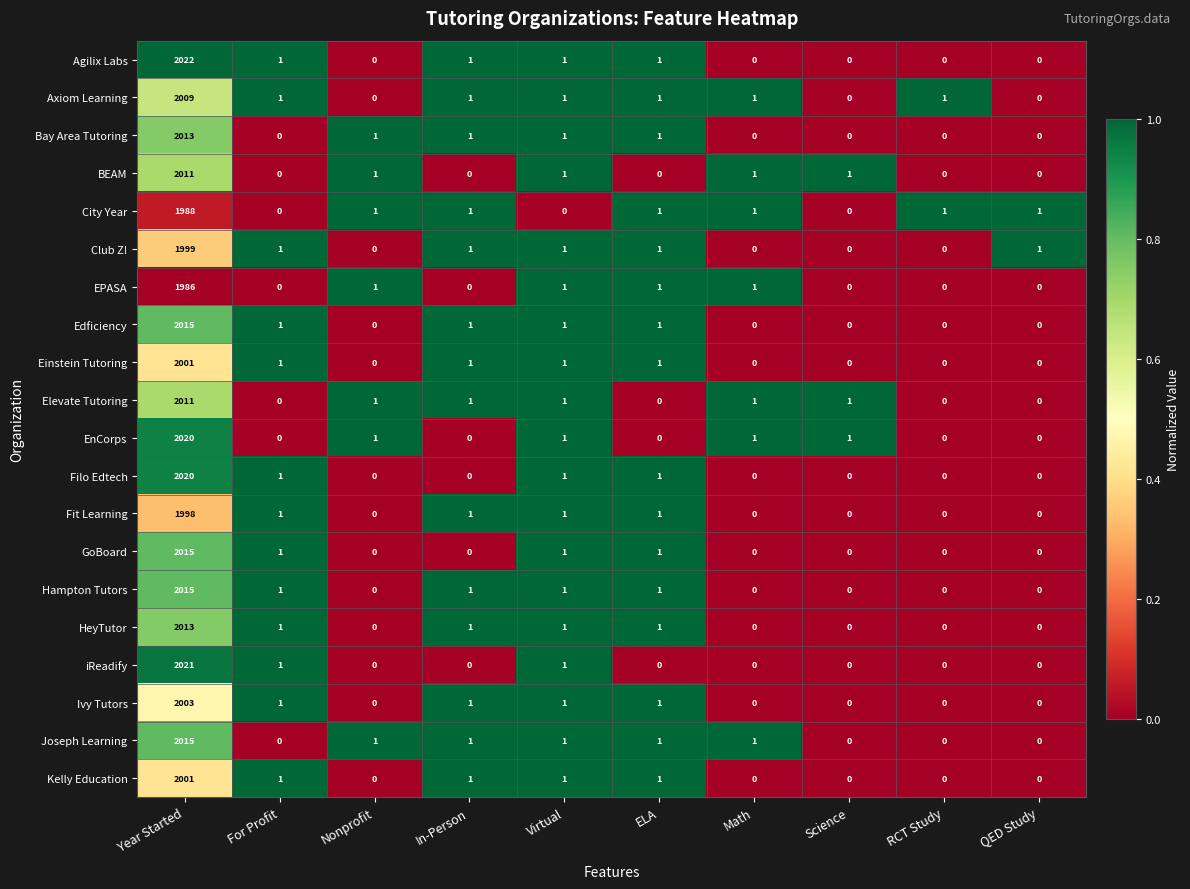

What is the maximum value shown in the chart?

2022